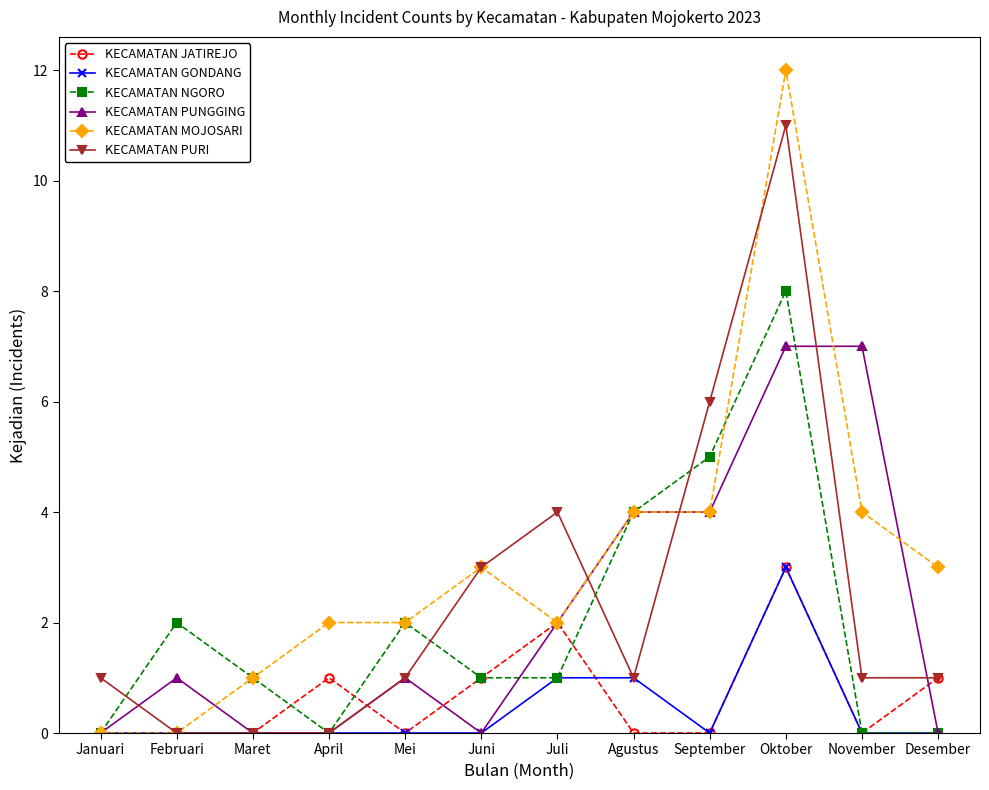

What is the difference between the second highest and second lowest values in the KECAMATAN NGORO series?

5